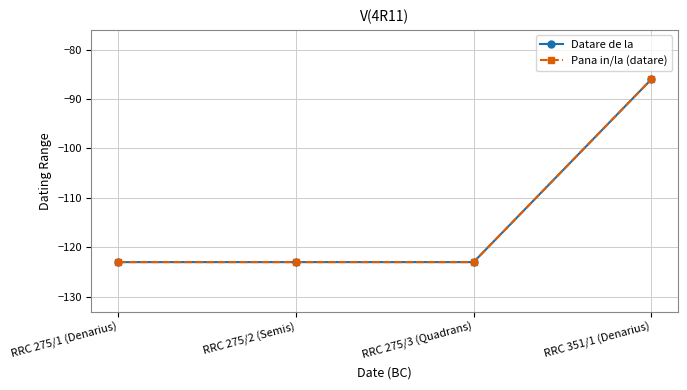

Reading left to right, list all the values displayed in this chart.

Datare de la: -123	-123	-123	-86
Pana in/la (datare): -123	-123	-123	-86